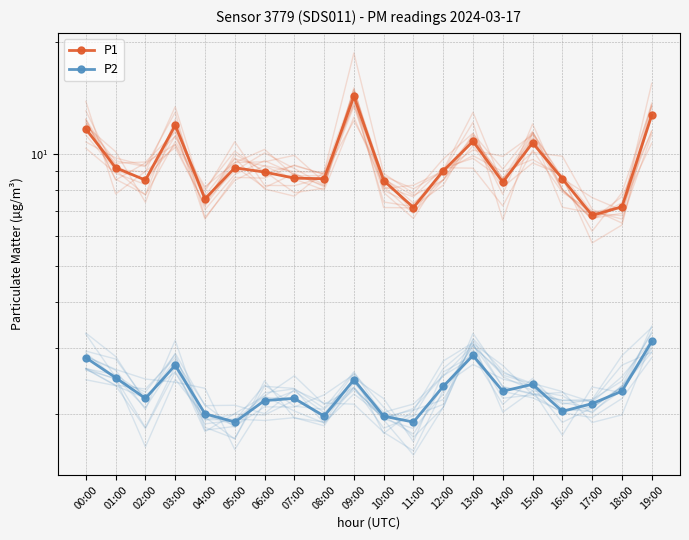

The value of P1 at 12:00 is 9.0. True or false?

True